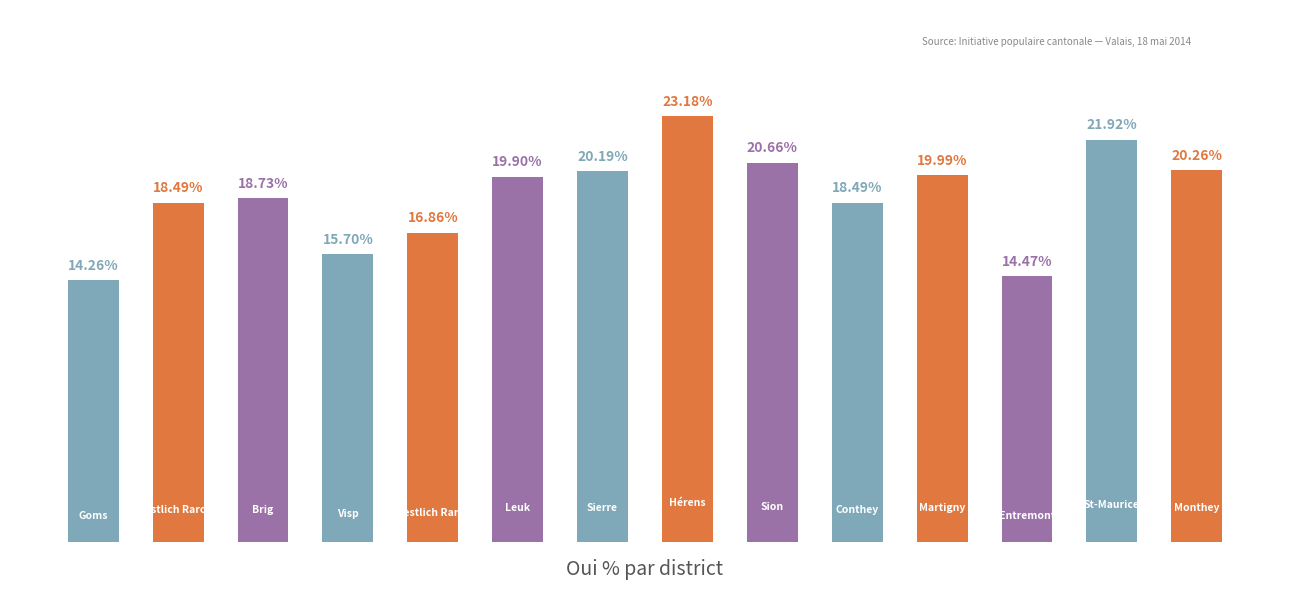

Does the chart contain any negative values?

No